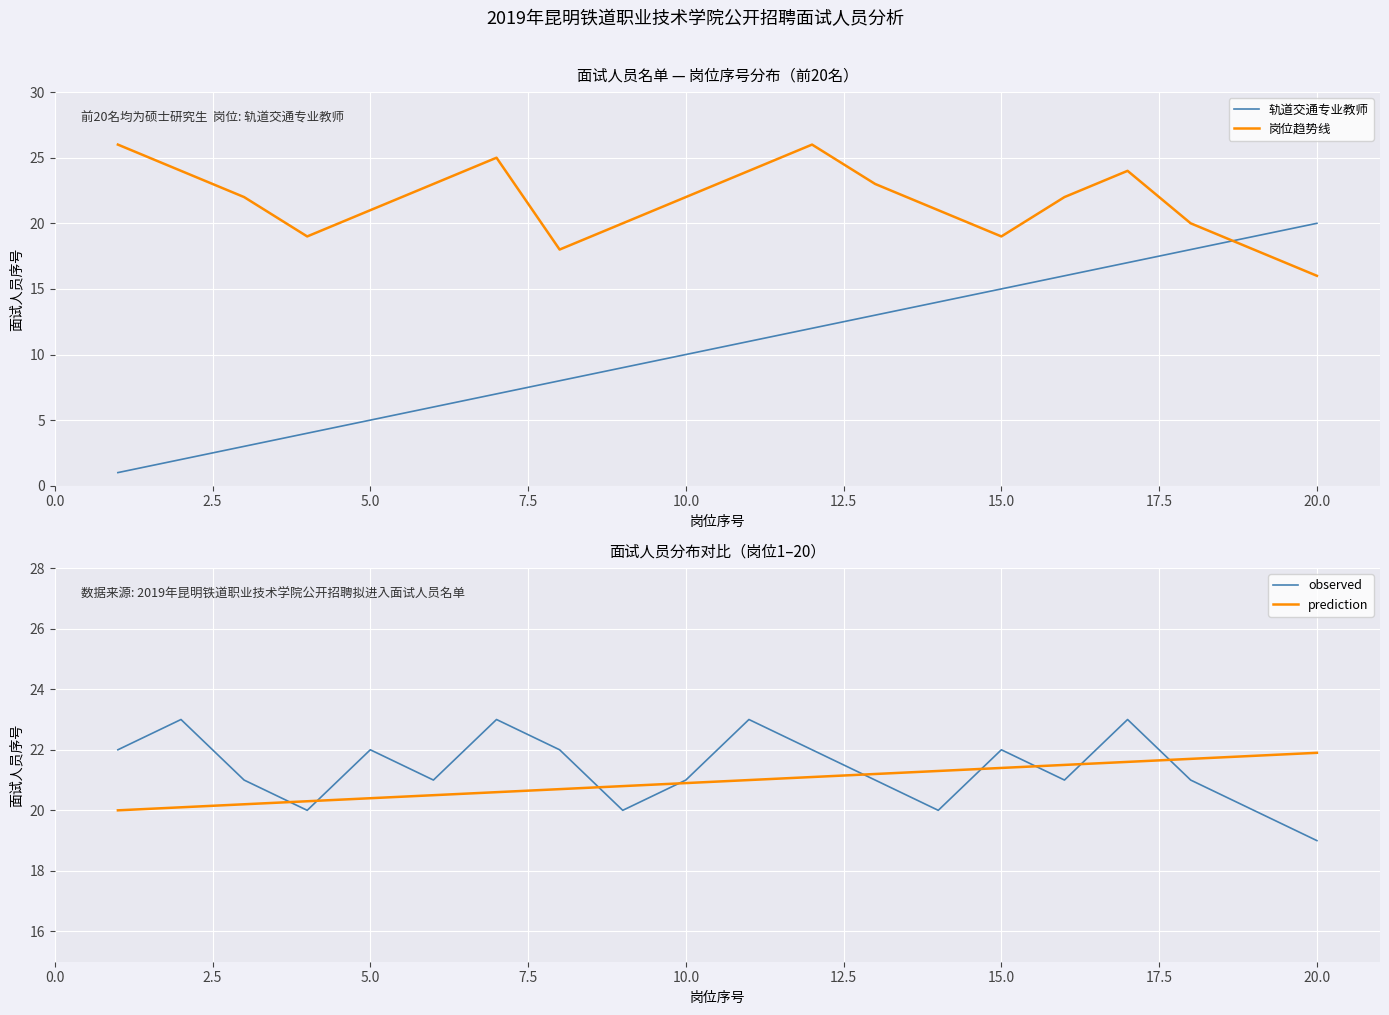

What is the highest value of the prediction series?

21.9